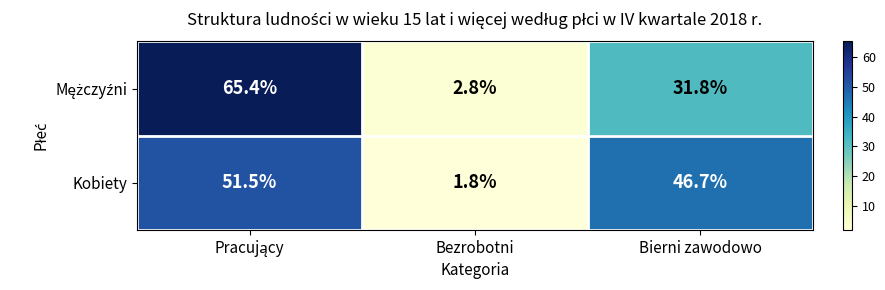

What is the minimum value for Kobiety?

1.8